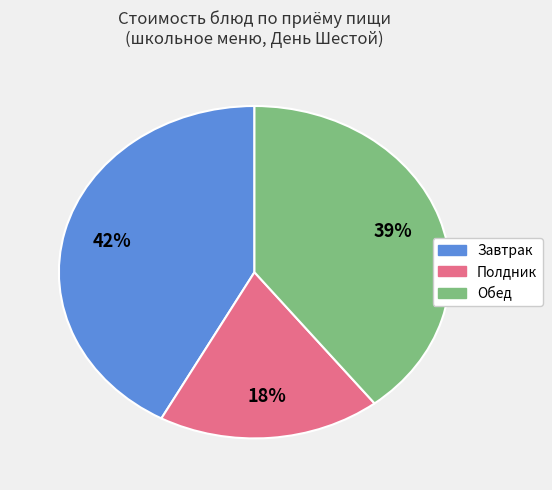

Is there any slice that represents more than half of the pie?

No